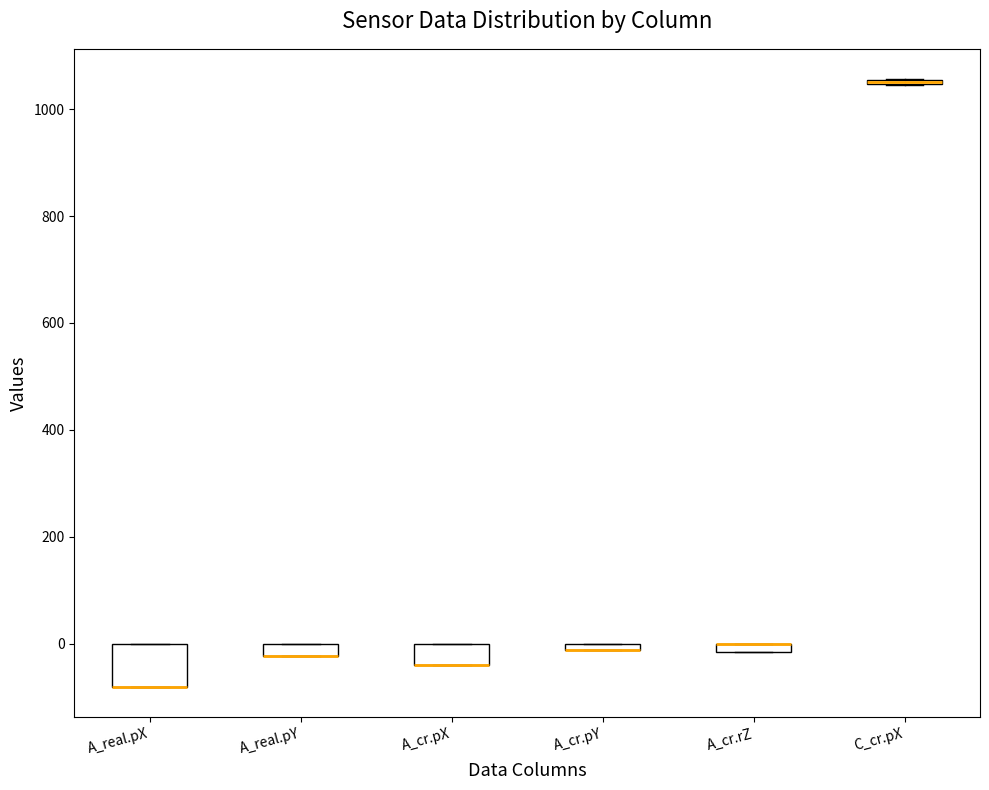

Comparing the boxes themselves (not the whiskers), which one is the tallest?

A_real.pX